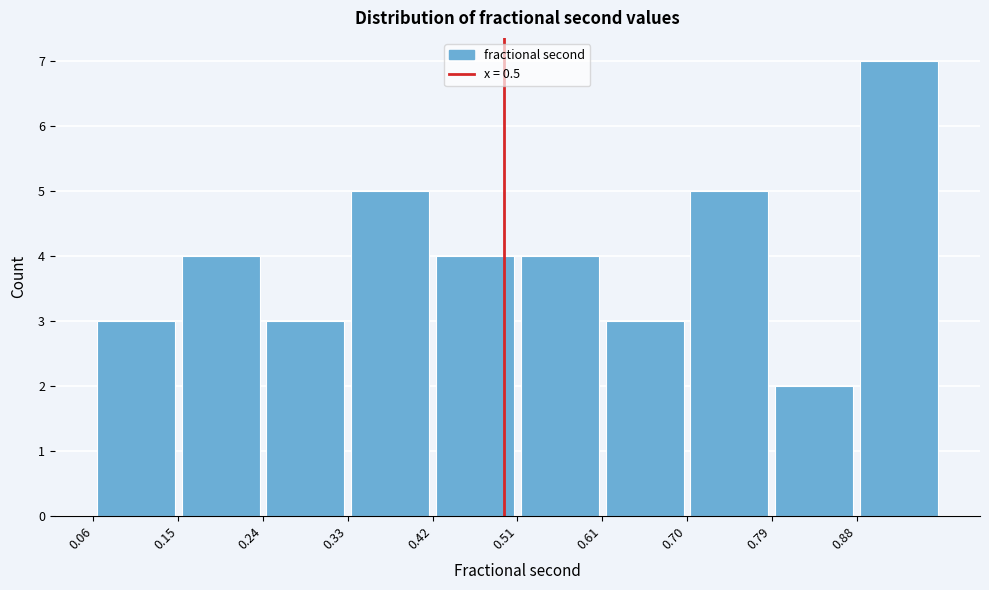

Which range on the x-axis has the tallest bar?

0.88 to 0.97